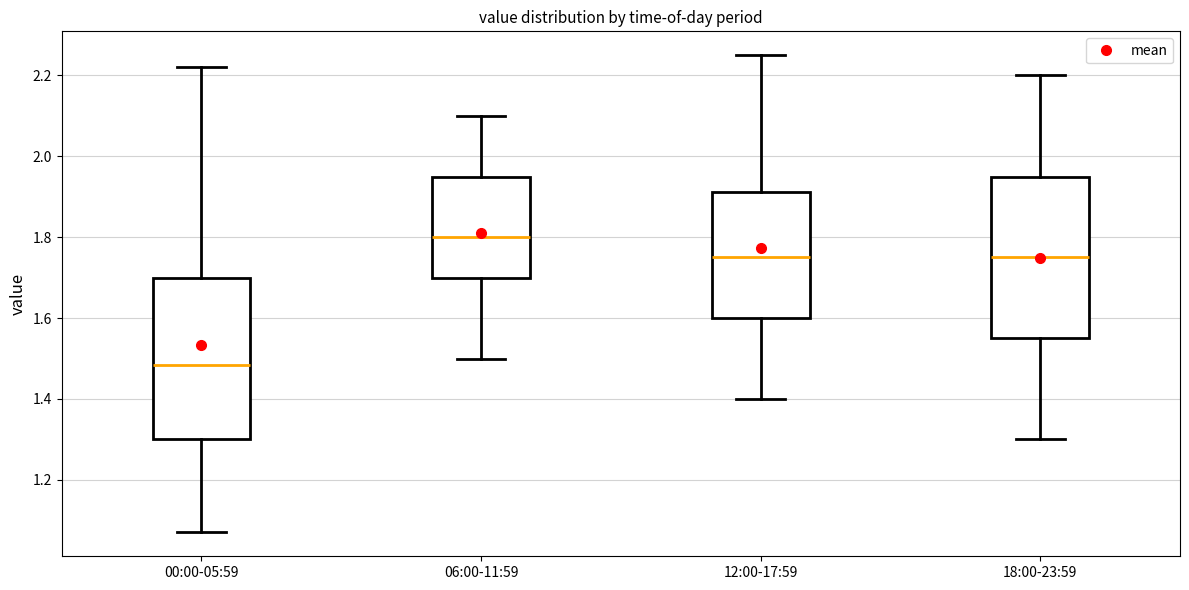

Where does the median line of the box for 12:00-17:59 sit on the y-axis? The values are not printed on the chart, so give them approximately, as read against the axis.

1.76